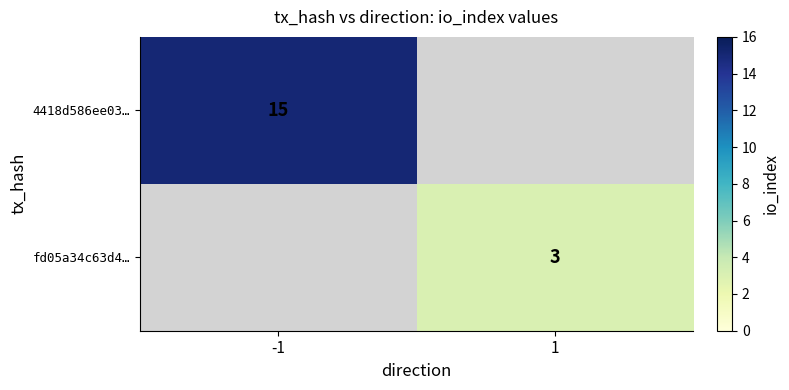

Is the value of fd05a34c63d4… at 1 greater than the value of 4418d586ee03… at -1?

No